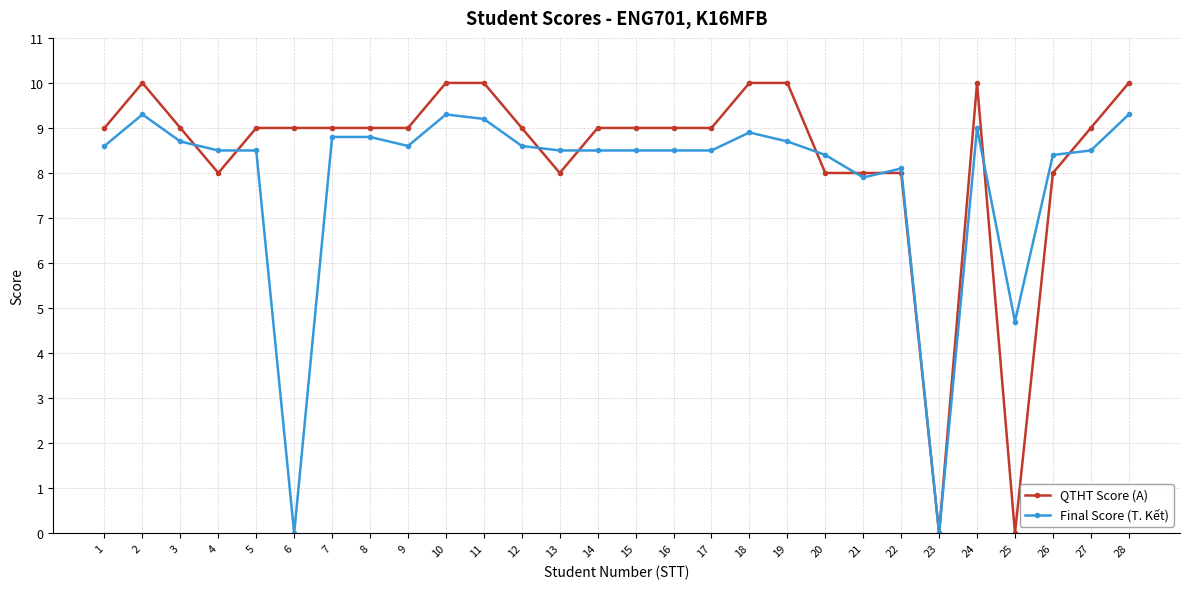

After their last crossing, which series has the higher values: QTHT Score (A) or Final Score (T. Kết)?

QTHT Score (A)